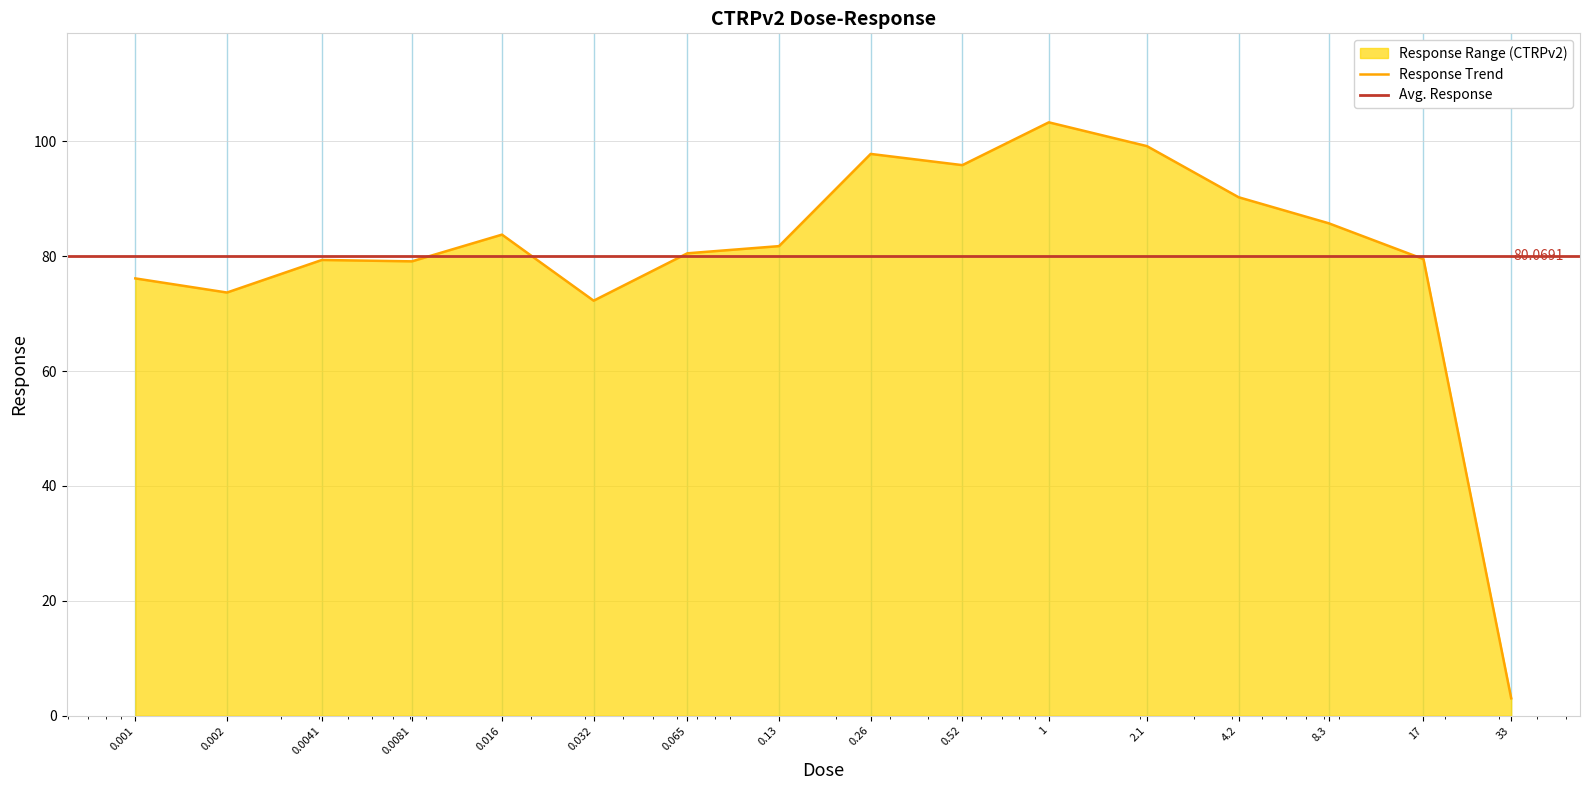

True or false: the data has more than 1 interior local peaks.

True